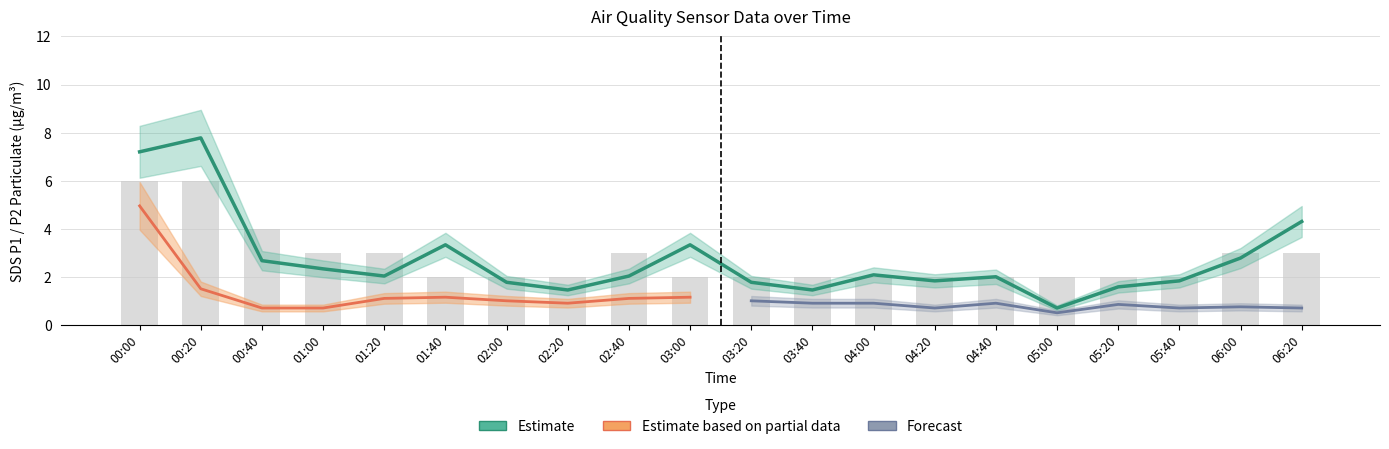

What position from the left is 04:40?

15